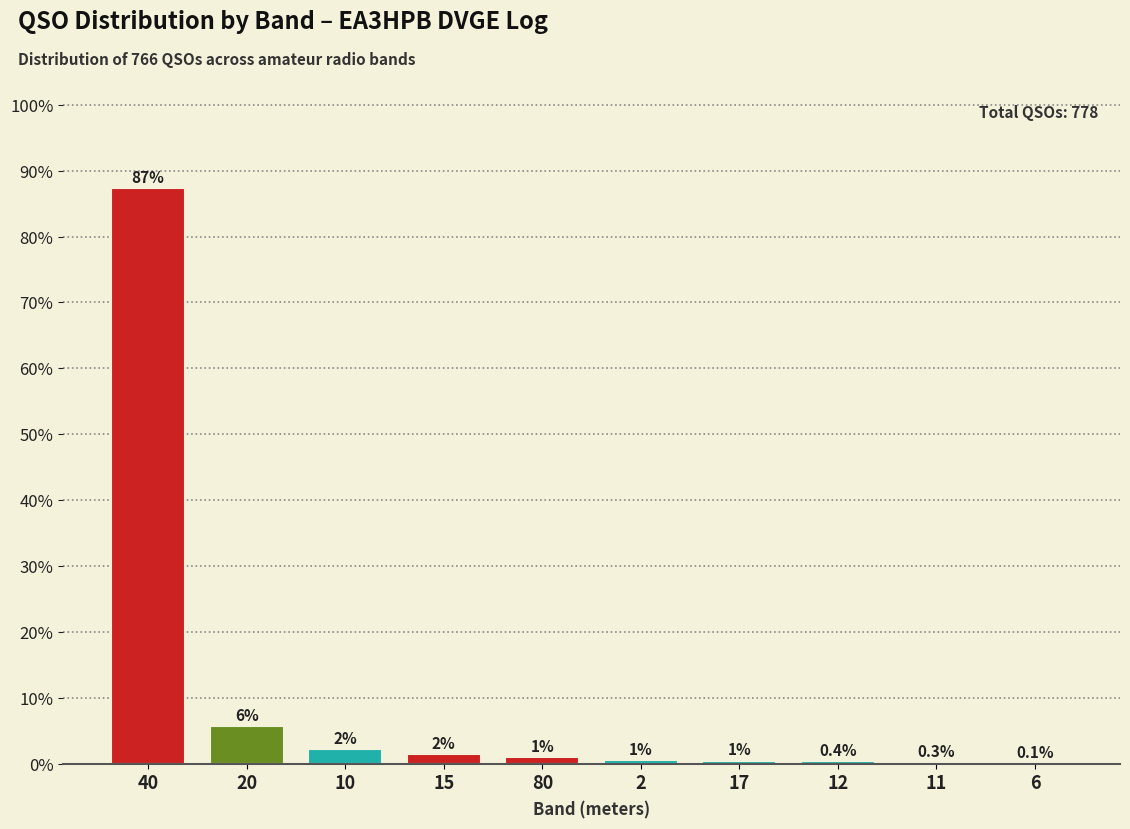

Where is the data nearest to the value 43?

20